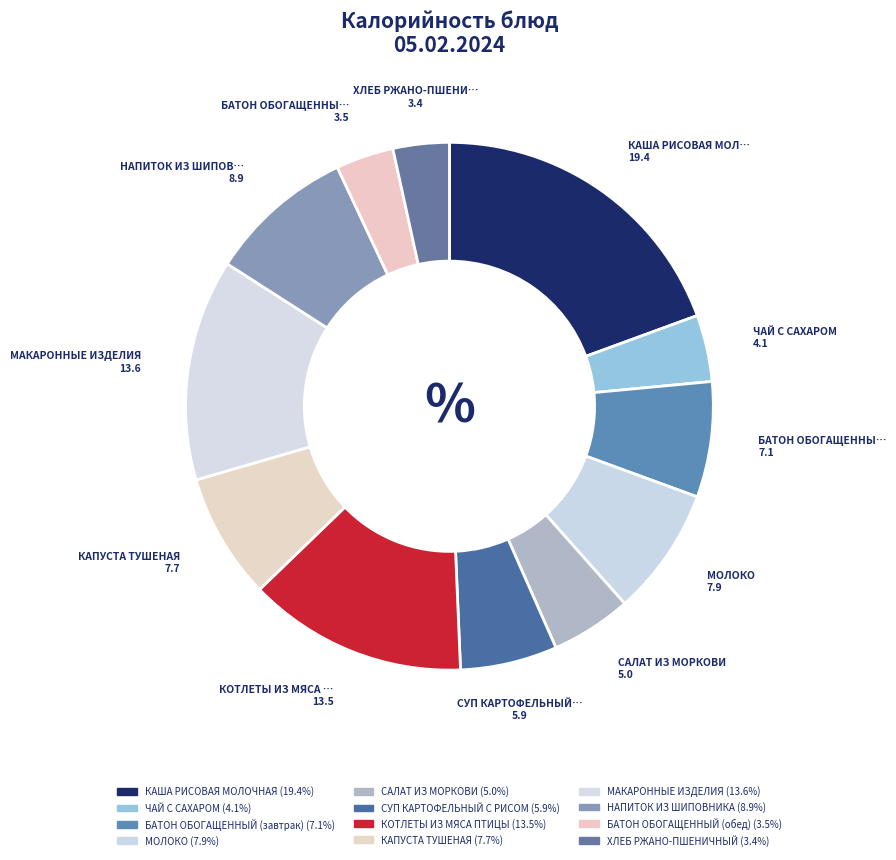

How many slices are in this pie chart?

12